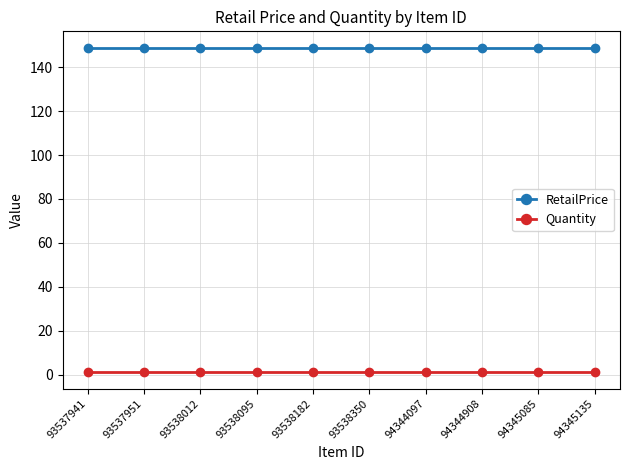

Is the value of Quantity at 93538012 greater than the value of RetailPrice at 93537951?

No